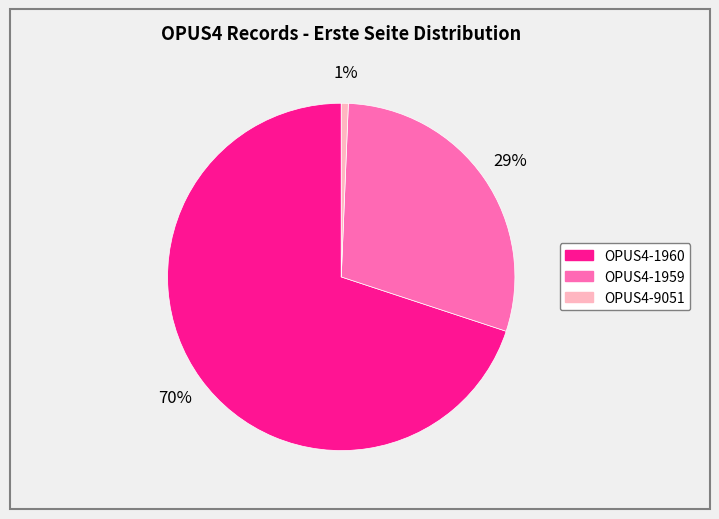

Which category has the smallest portion of the pie?

OPUS4-9051